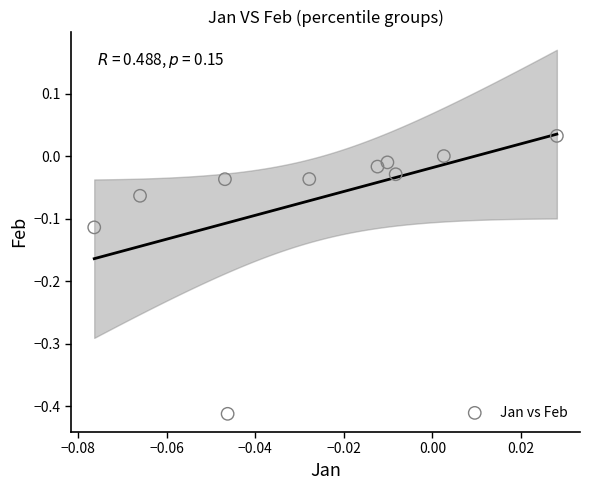

What is the range of Y values (max minus min)?

0.4